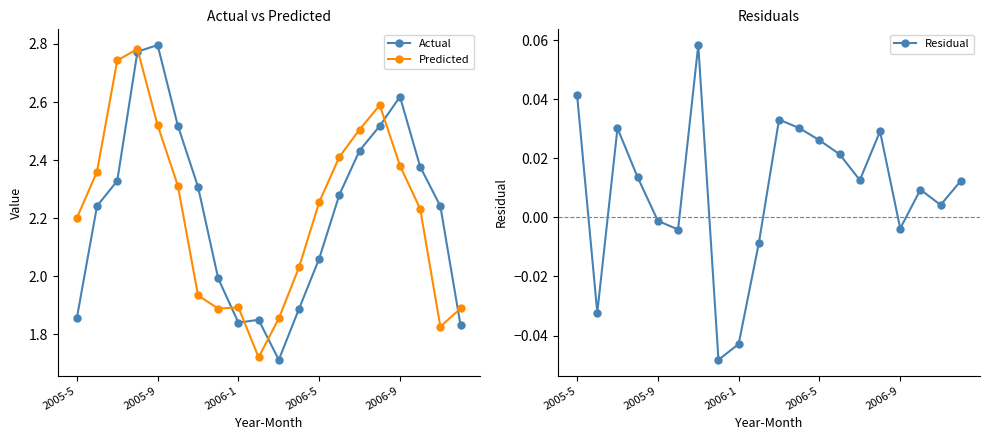

Reading left to right, list all the values displayed in this chart.

Actual: 1.9	2.2	2.3	2.8	2.8	2.5	2.3	2.0	1.8	1.9	1.7	1.9	2.1	2.3	2.4	2.5	2.6	2.4	2.2	1.8
Predicted: 2.2	2.4	2.7	2.8	2.5	2.3	1.9	1.9	1.9	1.7	1.9	2.0	2.3	2.4	2.5	2.6	2.4	2.2	1.8	1.9
Residual: 0.0	-0.0	0.0	0.0	-0.0	-0.0	0.1	-0.0	-0.0	-0.0	0.0	0.0	0.0	0.0	0.0	0.0	-0.0	0.0	0.0	0.0